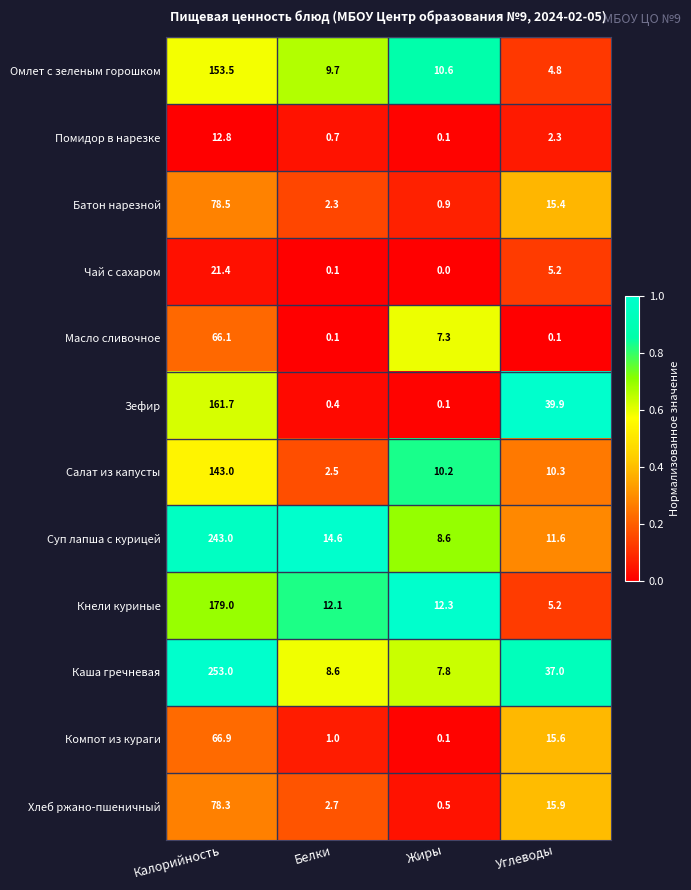

What is the approximate value of Омлет с зеленым горошком at Белки?

9.7